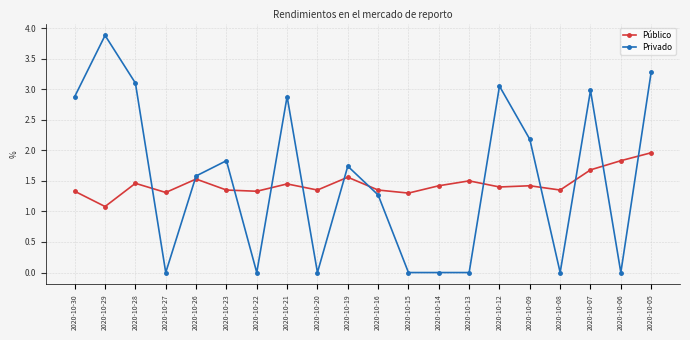

True or false: Público has more than 2 interior local peaks.

True